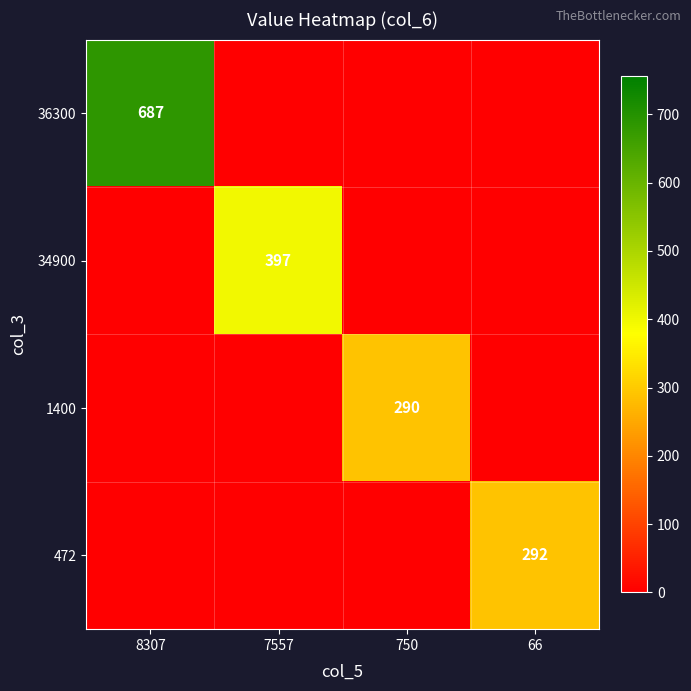

Is it true that 1400 equals 188 at 750?

False